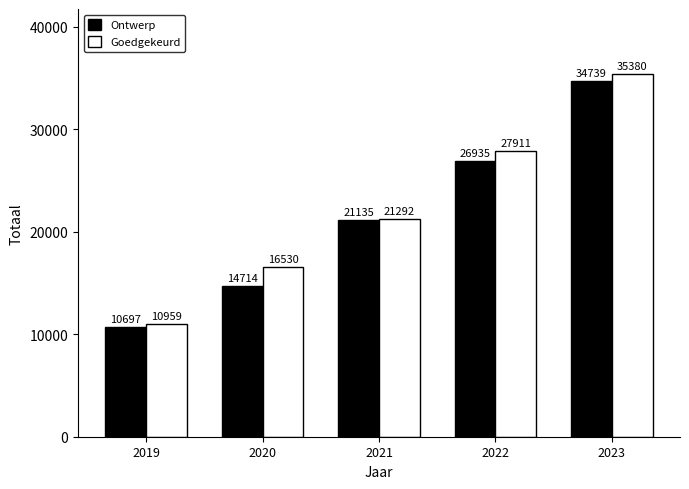

Which series has the largest total across all categories?

Goedgekeurd